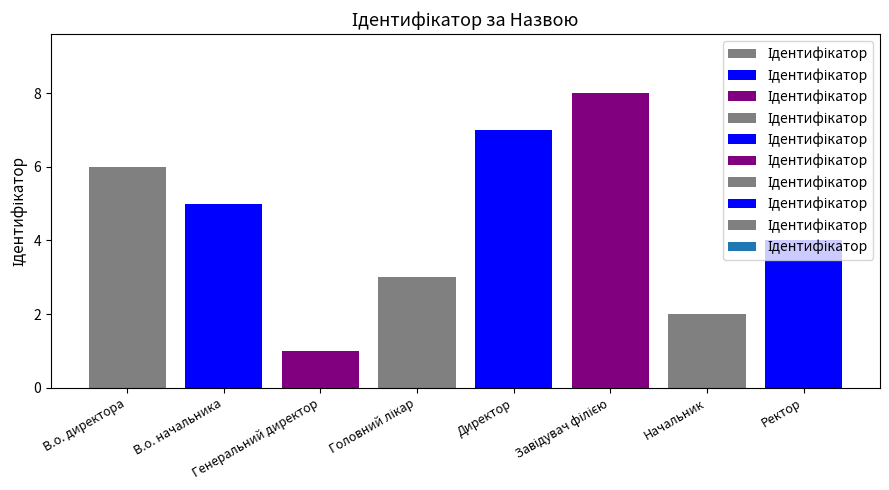

At which label does the data first exceed 5?

В.о. директора